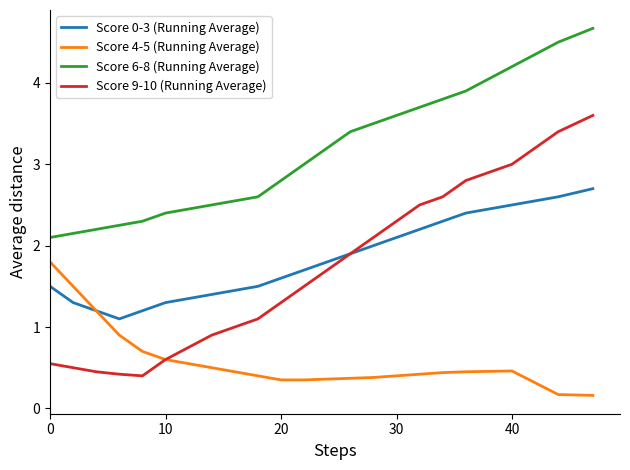

What is the maximum value for Score 6-8 (Running Average)?

4.7